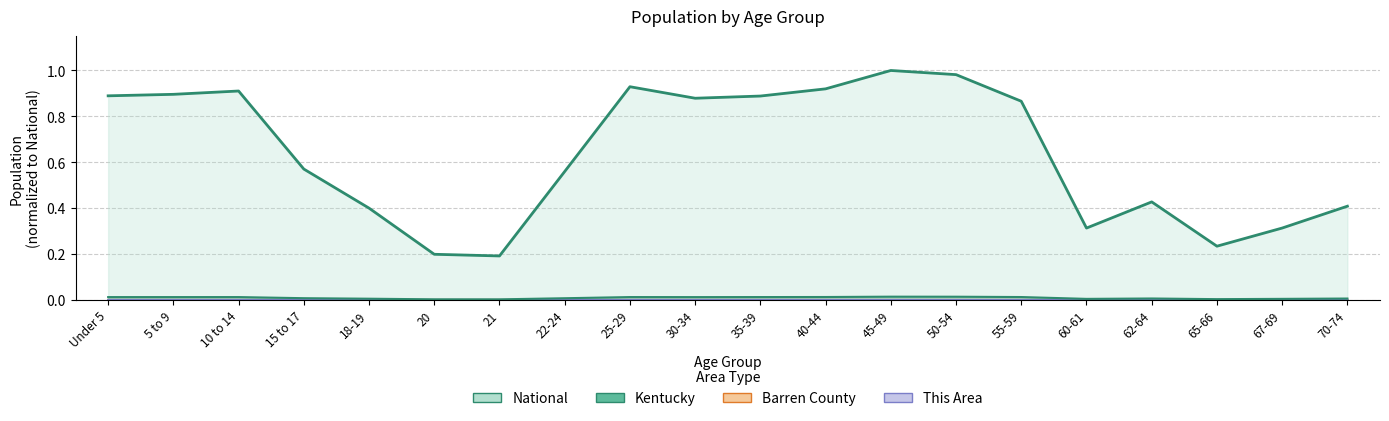

In Kentucky, how many points are higher than both neighbors (excluding endpoints)?

4